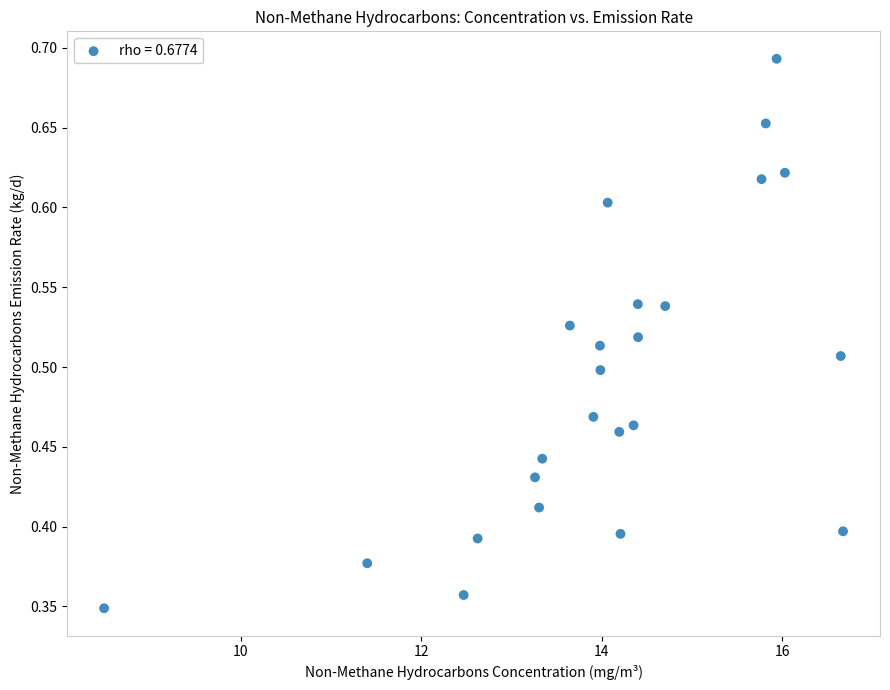

What is the range of X values (max minus min)?

8.2